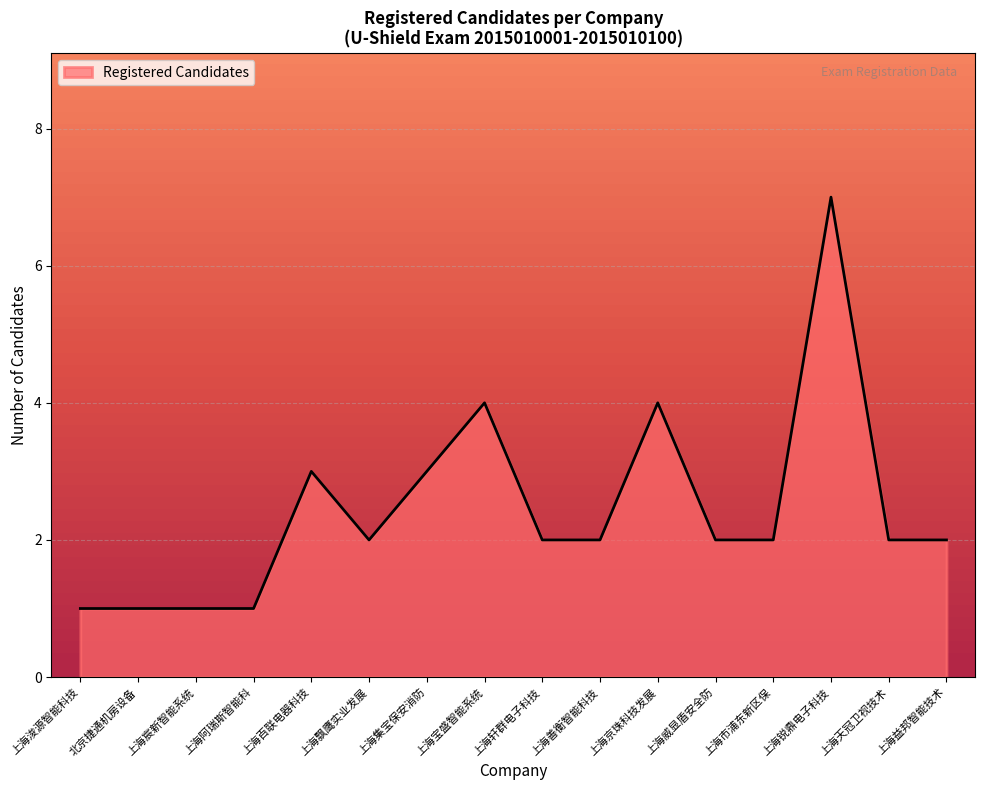

What is the maximum value shown in the chart?

7